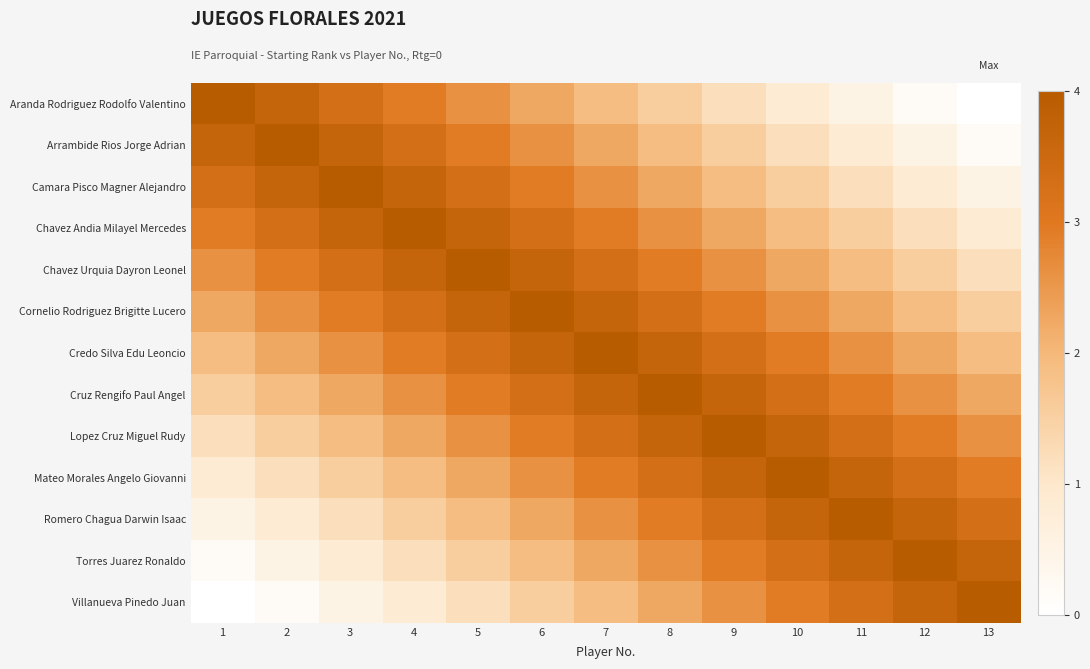

Which series has the largest total across all categories?

Credo Silva Edu Leoncio